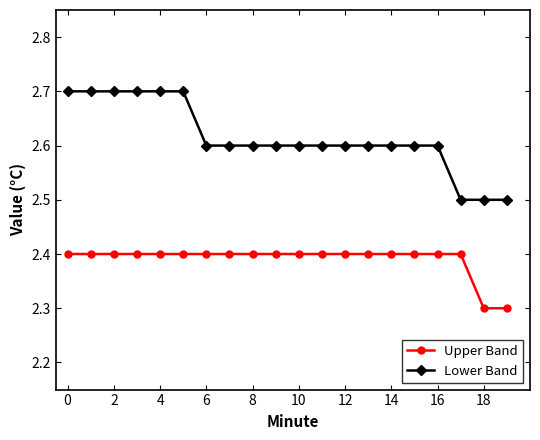

True or false: Upper Band and Lower Band cross at least once.

False